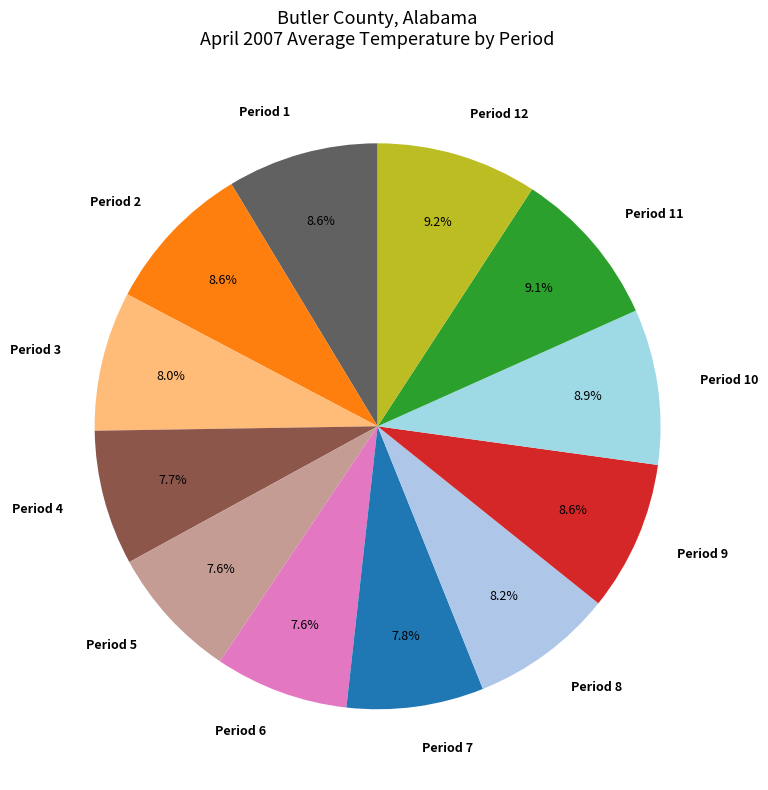

Approximately how many times larger is the value at Period 2 compared to Period 7?

1.1